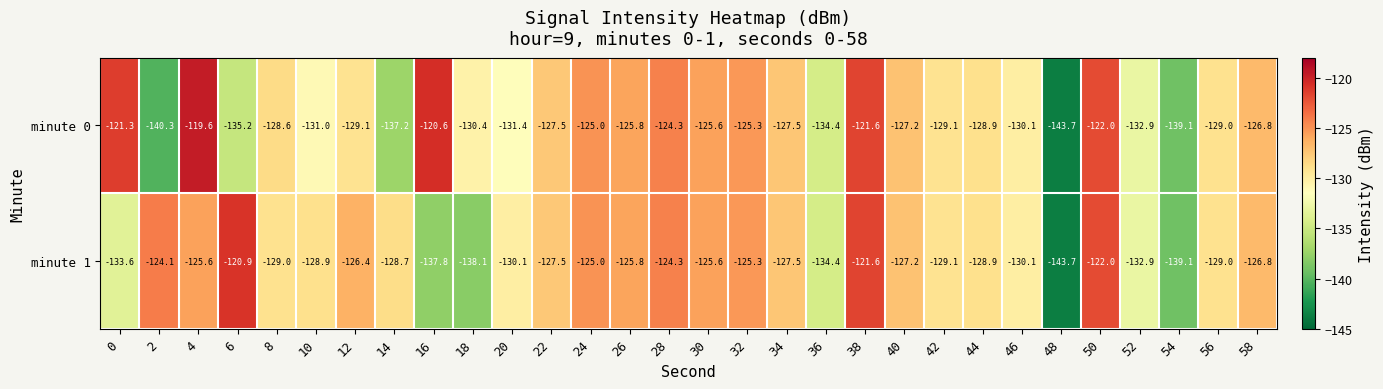

What value does the minute 1 series have at 16?

-137.8